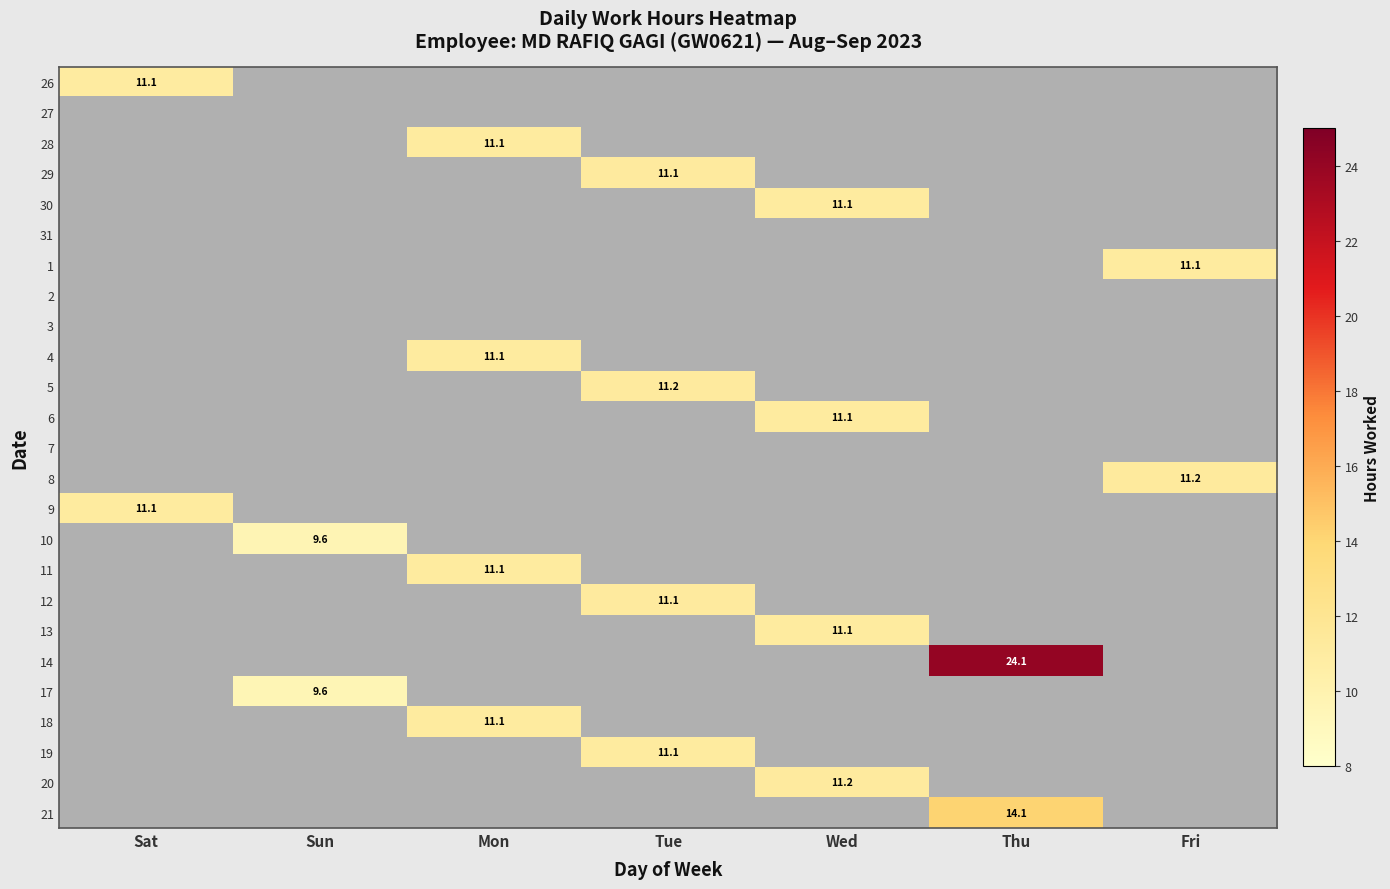

At which category is the sum across all series the highest?

Tue